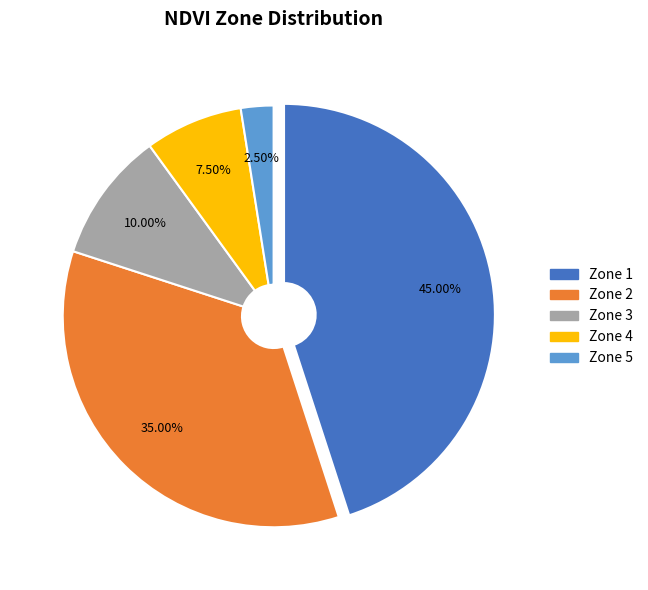

To the nearest percent, what is the combined percentage of Zone 2 and Zone 3?

45%